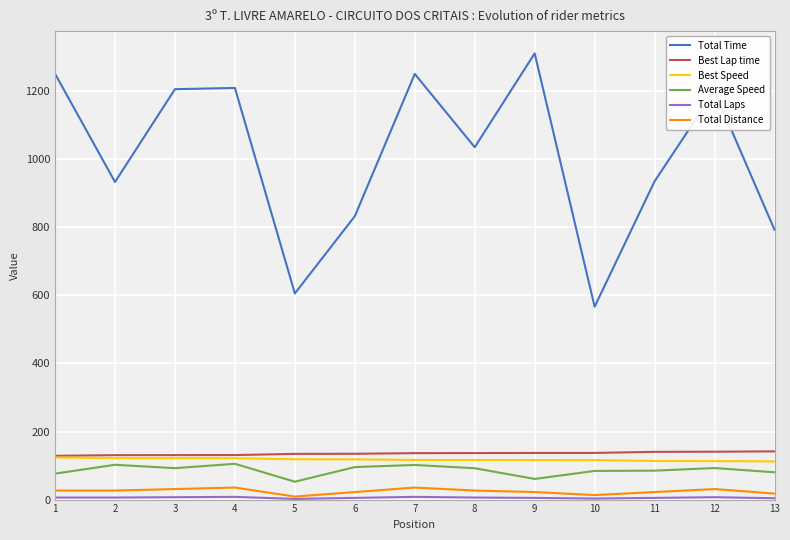

What is the highest value of the Average Speed series?

105.2